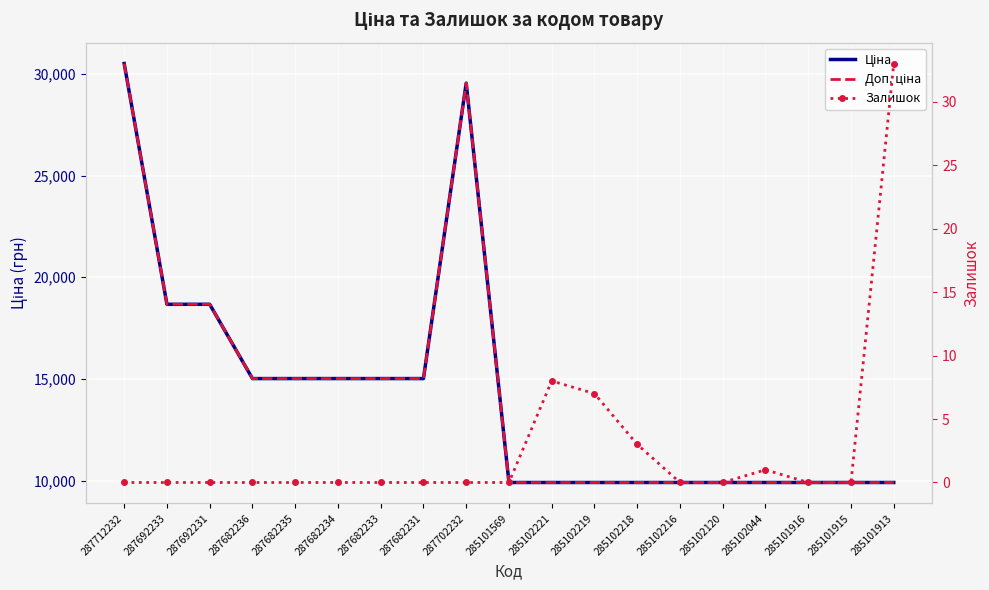

What position from the left is 285101913?

19